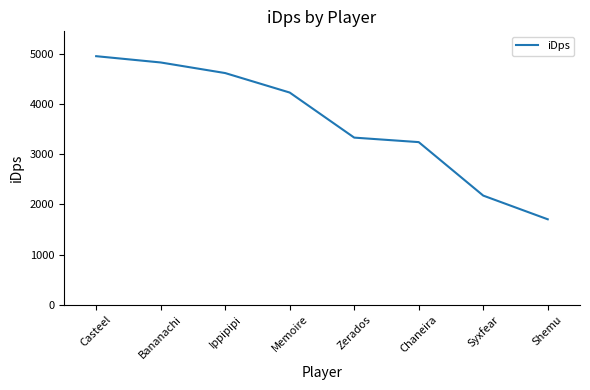

Reading left to right, what are all the values shown in this chart?

4953.0	4827.8	4616.5	4228.2	3329.9	3240.1	2174.1	1701.8